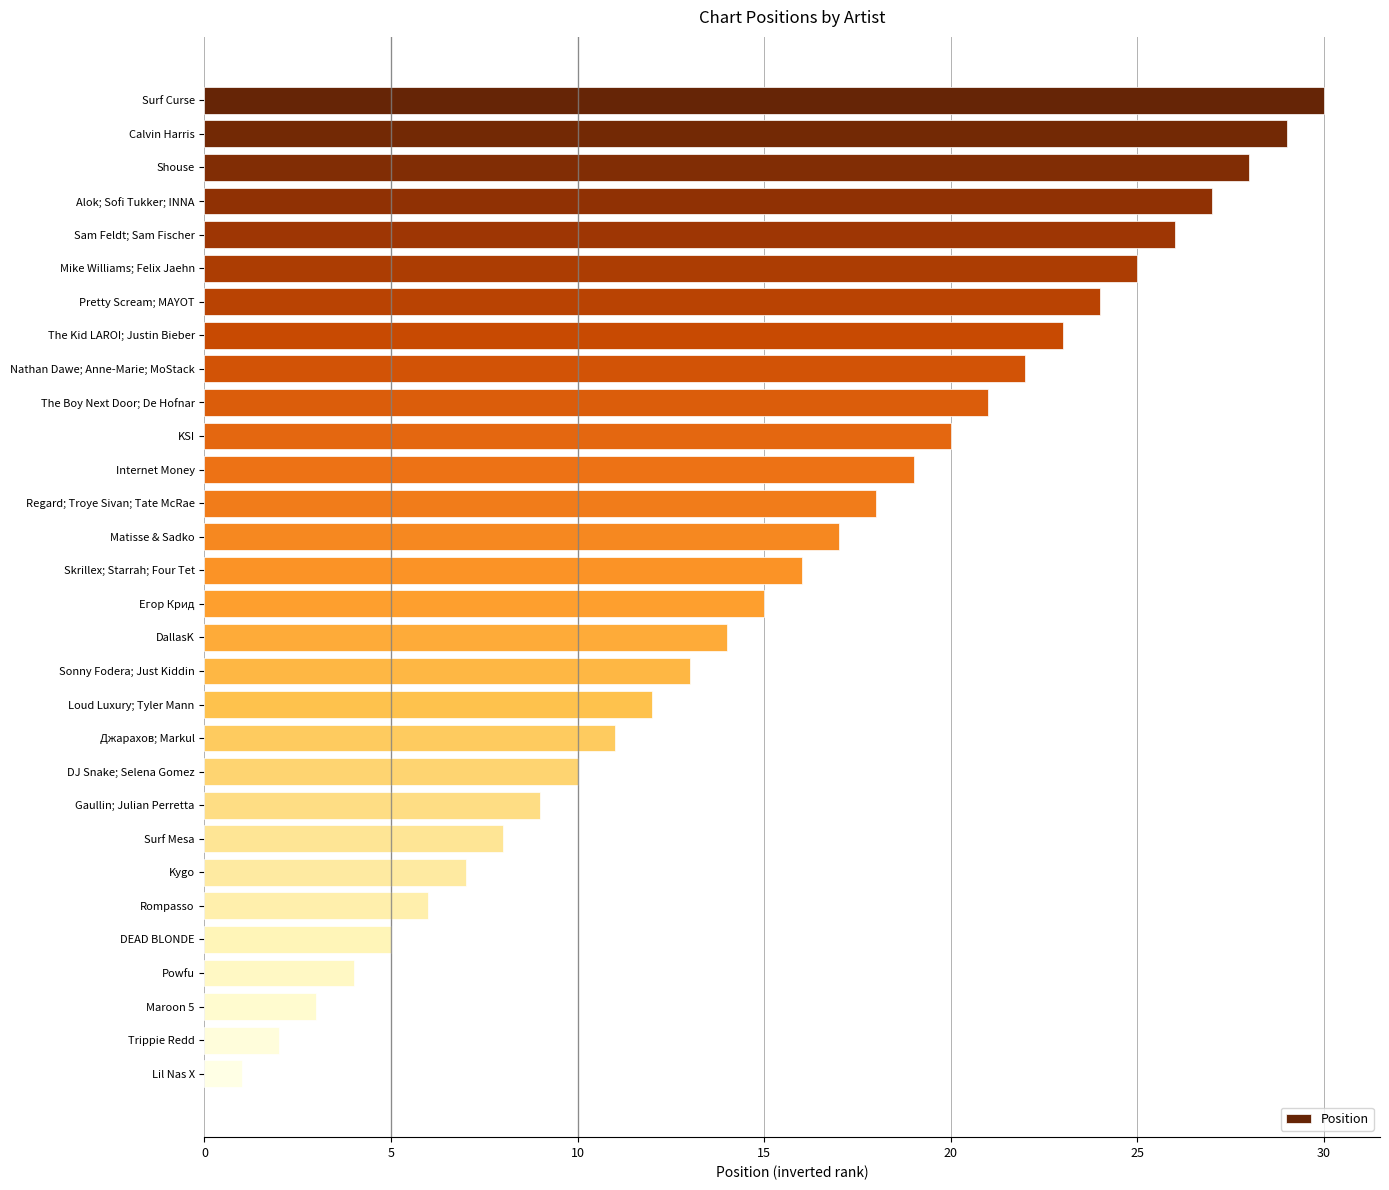

At which label is the value closest to 15?

Егор Крид